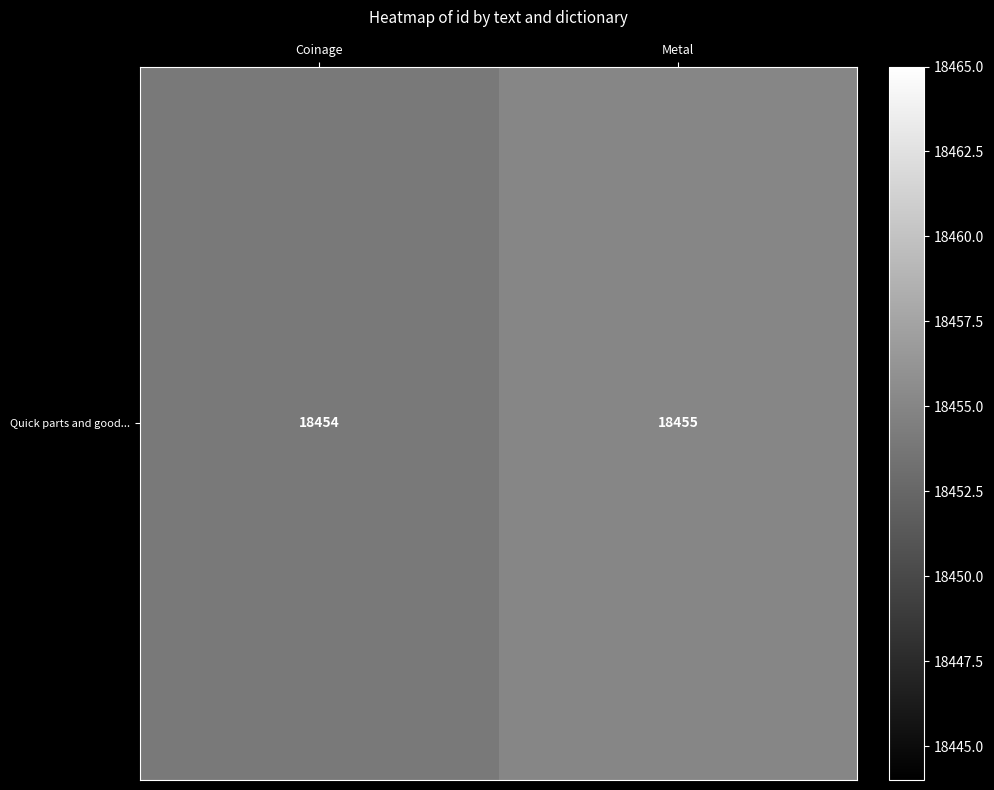

Reading right to left, what are all the values shown in this chart?

Metal=18455	Coinage=18454